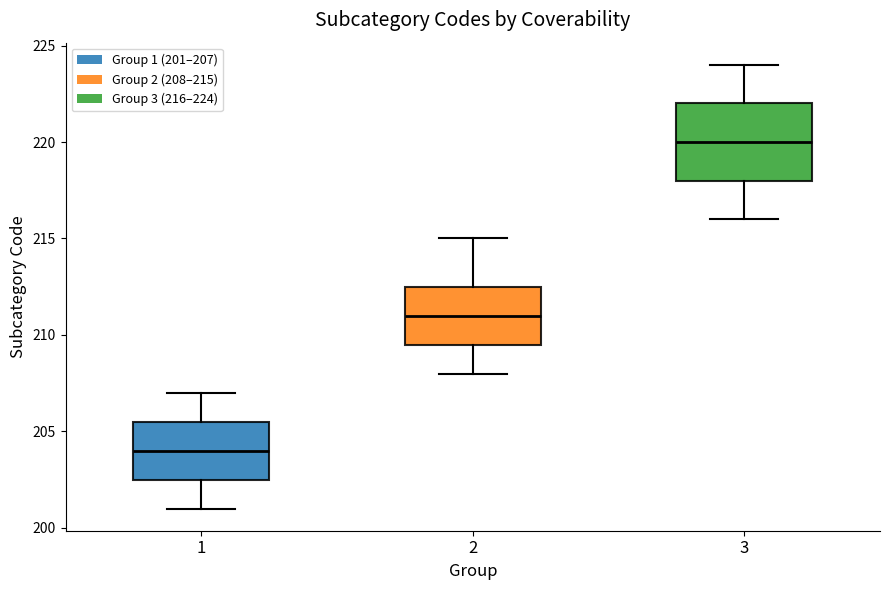

Reading left to right, read every box against the y-axis: the position of its median line, the range the box covers, and the ends of its whiskers. The values are not printed on the chart, so give them approximately, as read against the axis.

1: median 204.0, box 202.5 to 205.5, whiskers 201.0 to 207.0
2: median 211.0, box 209.5 to 212.5, whiskers 208.0 to 215.0
3: median 220.0, box 218.0 to 222.0, whiskers 216.0 to 224.0